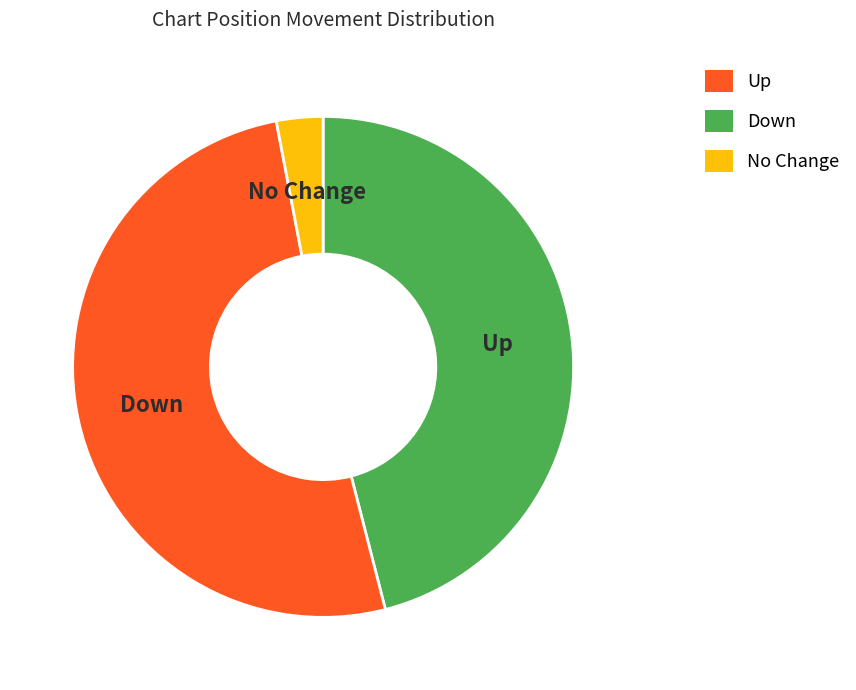

What is the largest slice in the pie chart?

Down